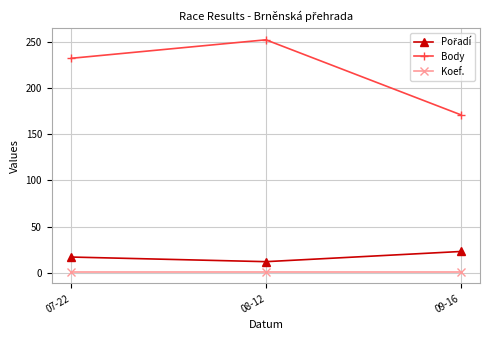

What is the total value across all series at 08-12?

265